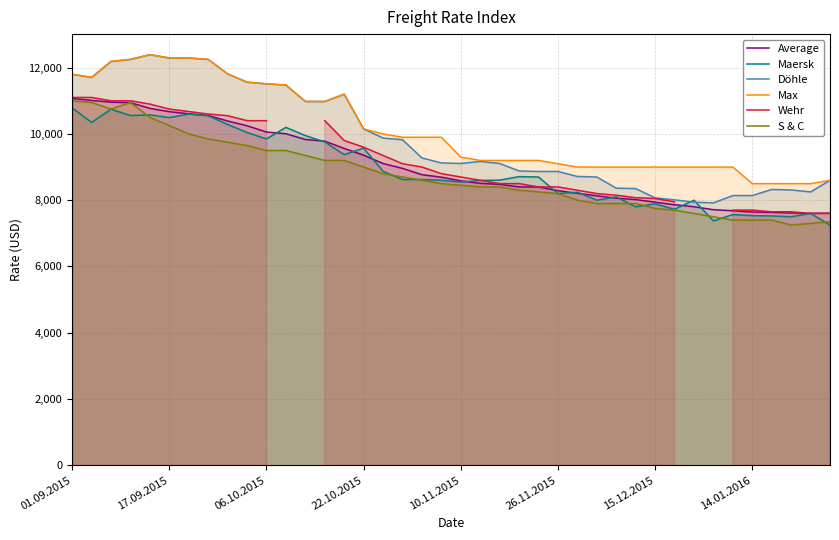

Rank the series by their maximum value, from lowest to highest.

Maersk, S & C, Average, Wehr, Döhle, Max